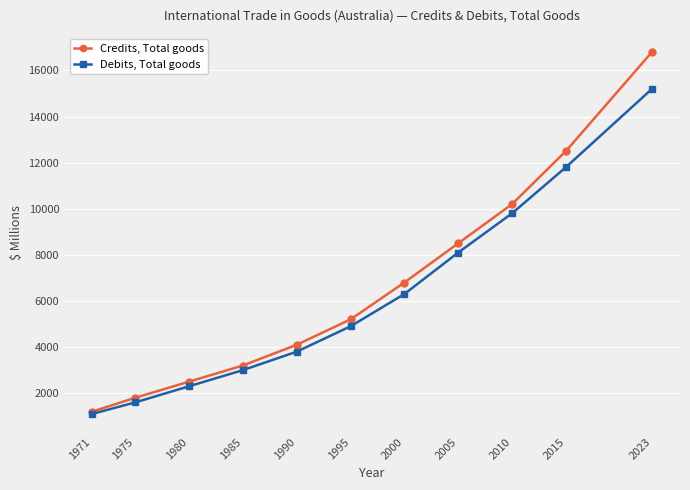

What is the value of the Debits, Total goods point at the 9th from the left?

9800